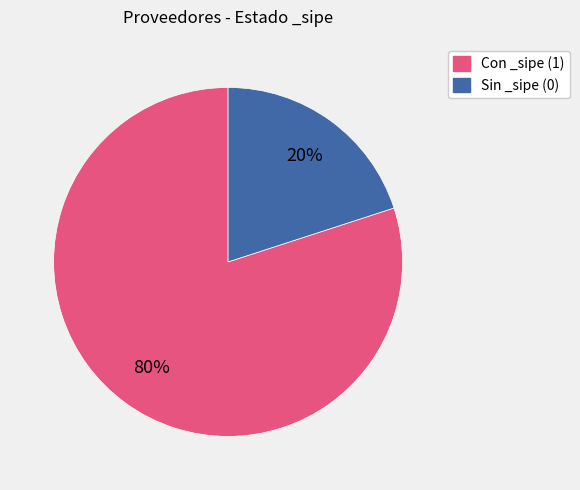

To the nearest percent, what is the difference between the largest and smallest slice percentages?

60%